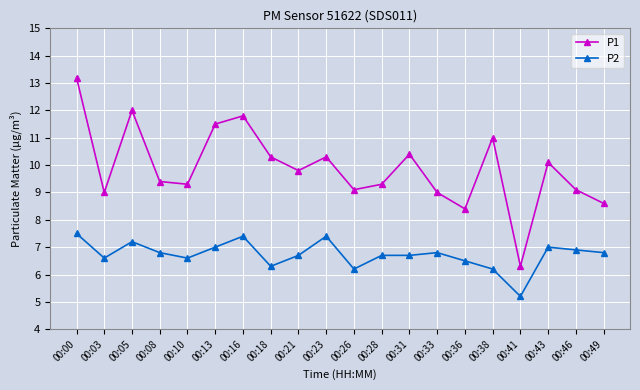

What is the value of the P2 point at the 17th from the left?

5.2